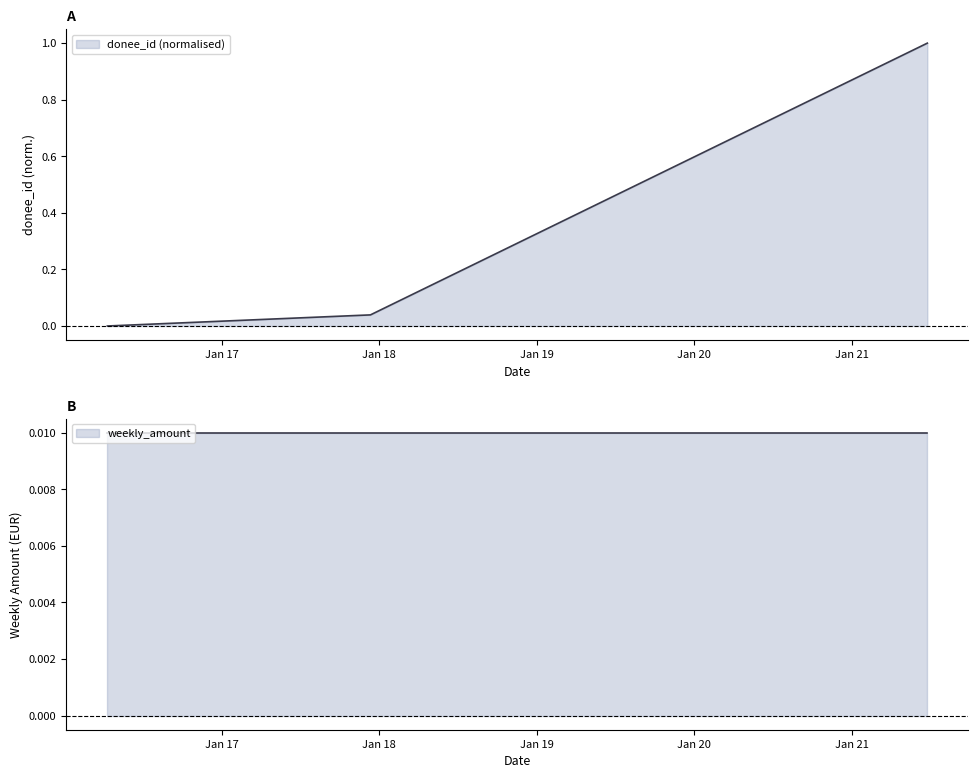

What is the maximum value for donee_id (normalised)?

1.0